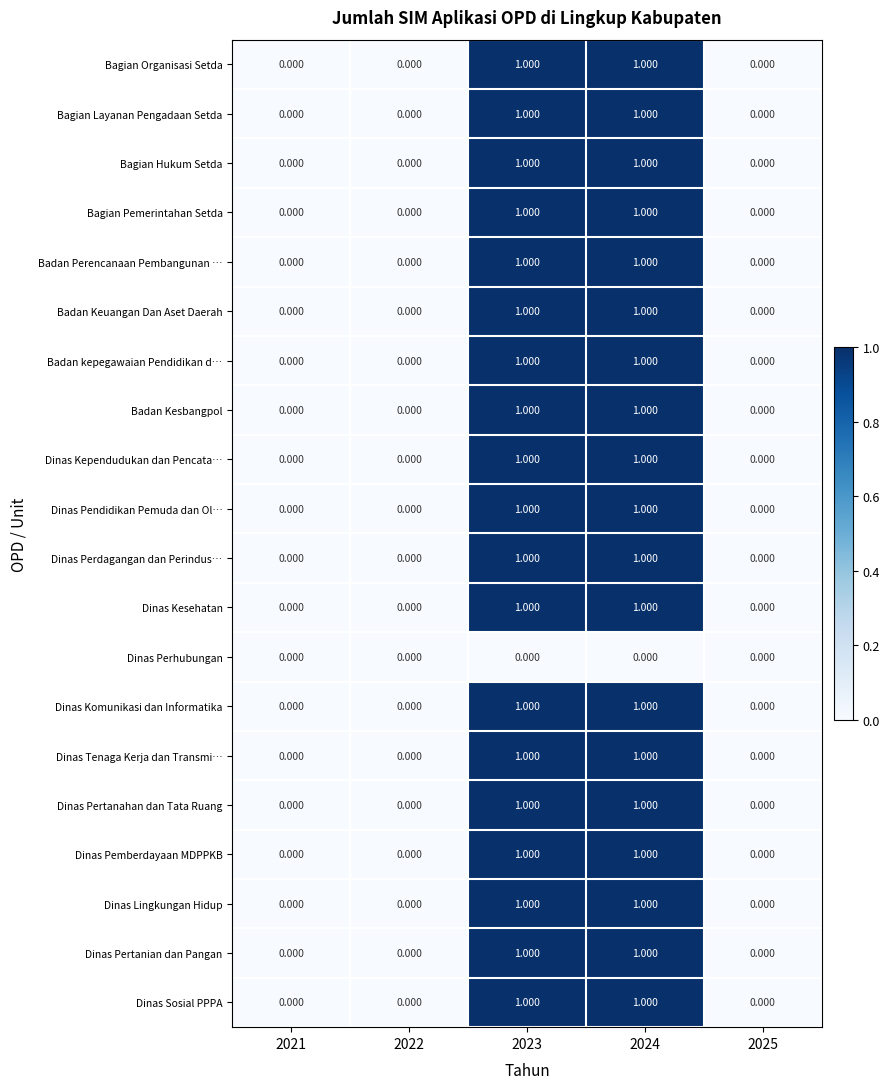

Is the value of Dinas Perdagangan dan Perindus… at 2022 greater than the value of Badan kepegawaian Pendidikan d… at 2023?

No